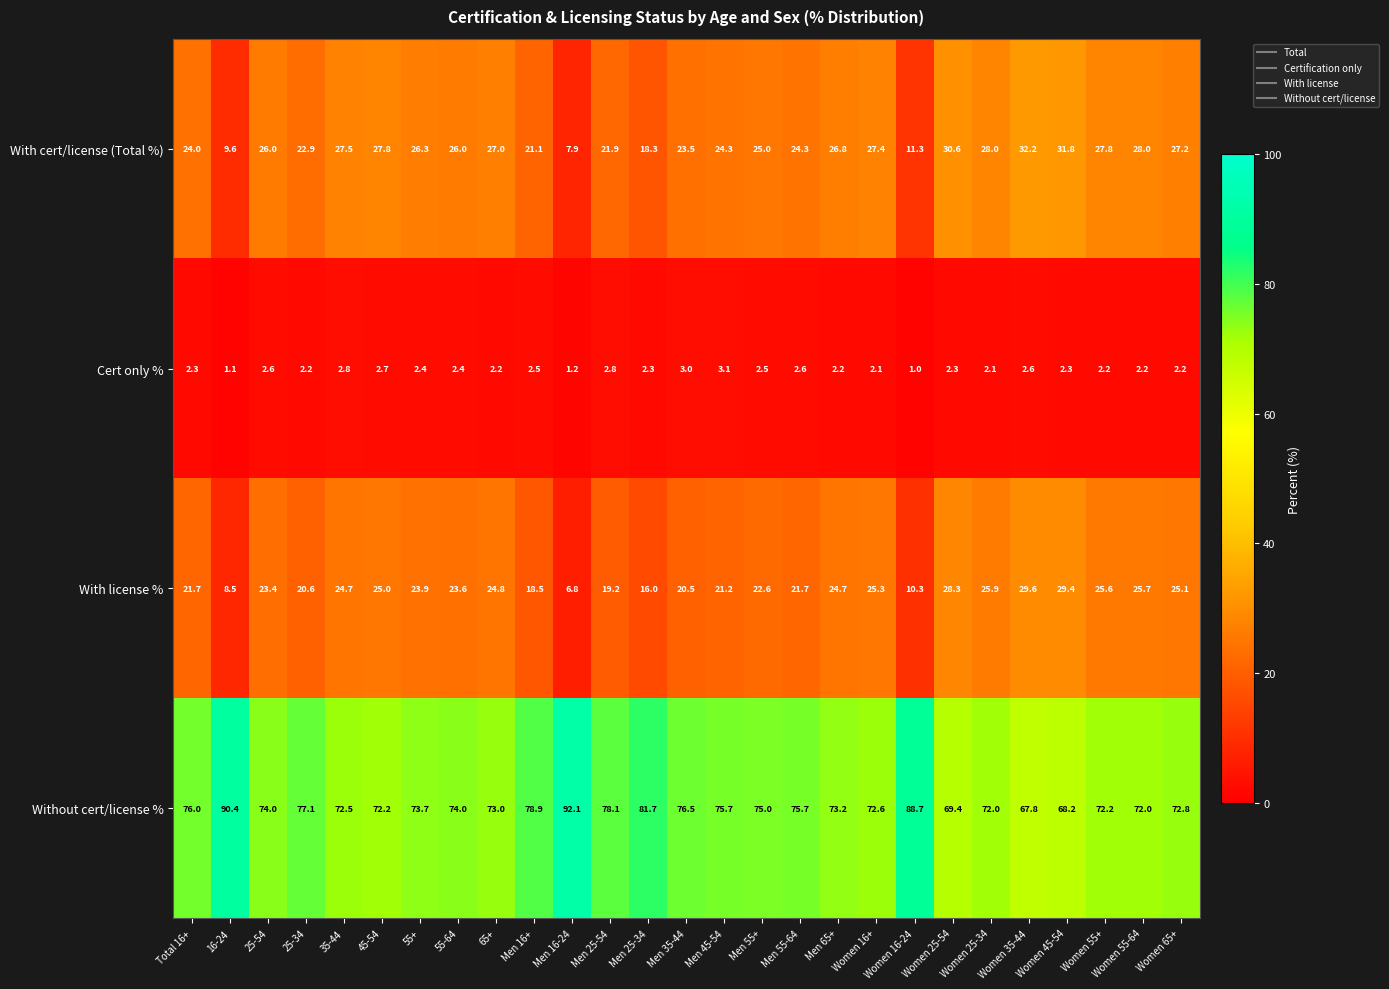

Between 25-54 and Men 65+, which series saw the biggest shift?

With license %